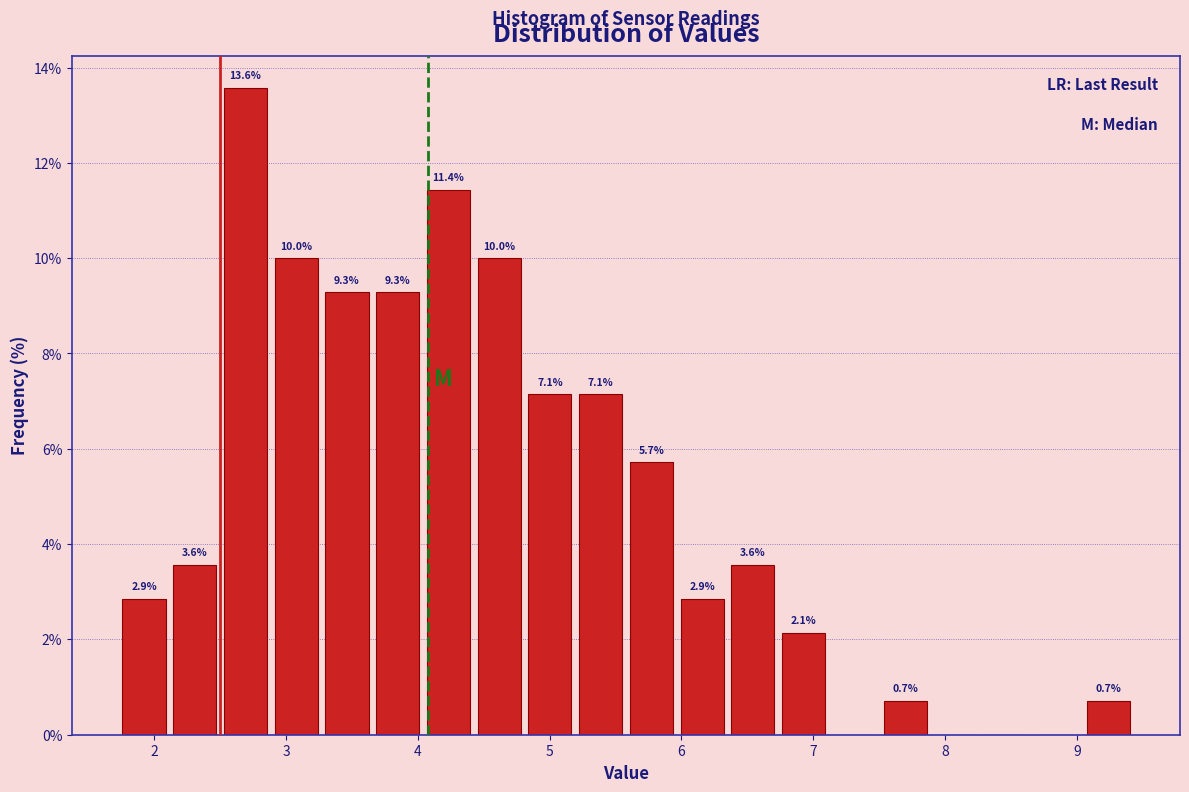

Around what value on the x-axis is the tallest bar? Give the approximate position of its centre, as read against the axis.

2.7